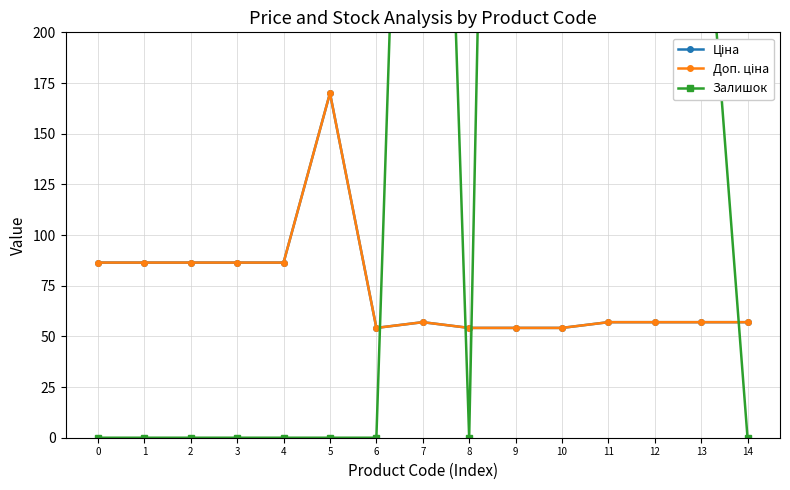

At how many categories does at least one series exceed 1088?

3